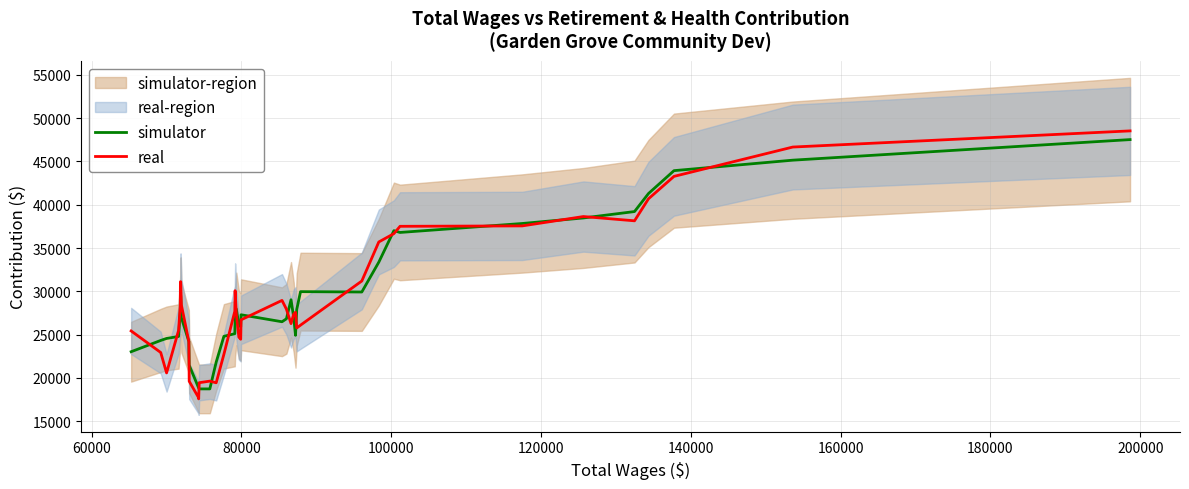

What is the minimum value for simulator?

18726.4